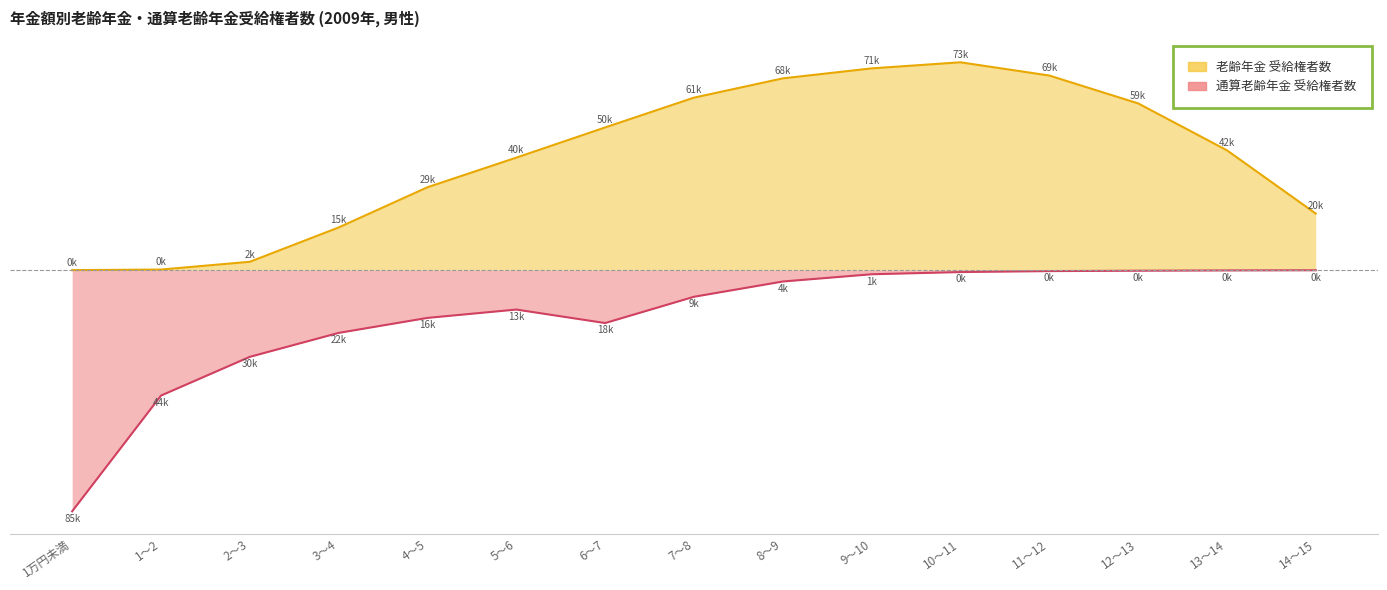

Where does the 通算老齢年金 受給権者数 series first go above -9?

8～9